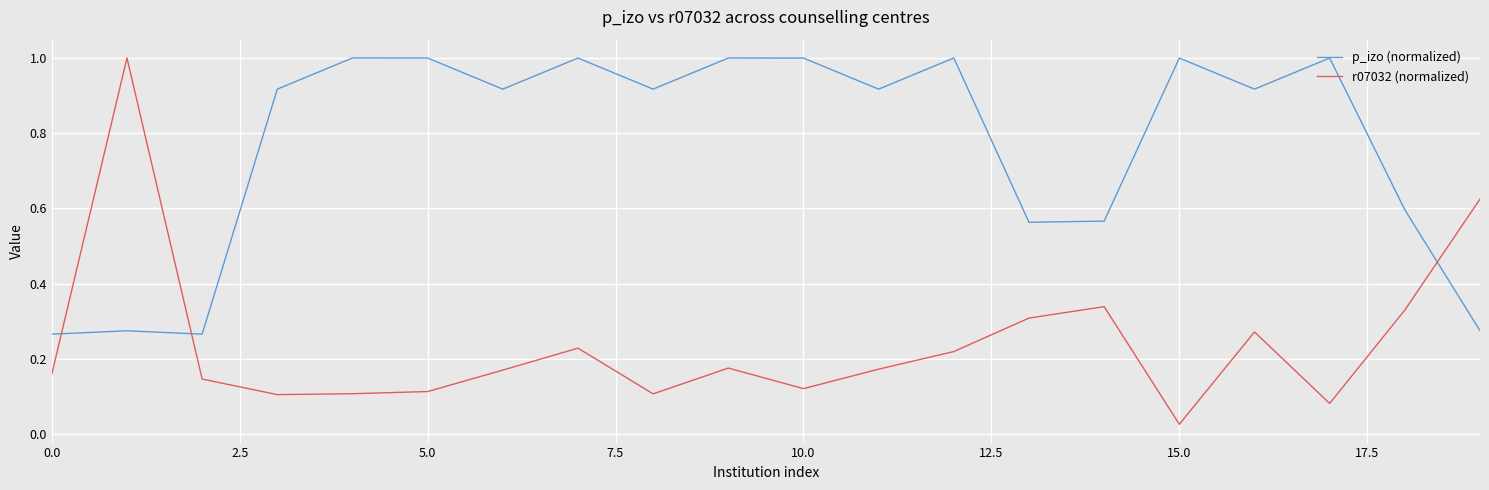

Which series has the widest spread of values?

r07032 (normalized)